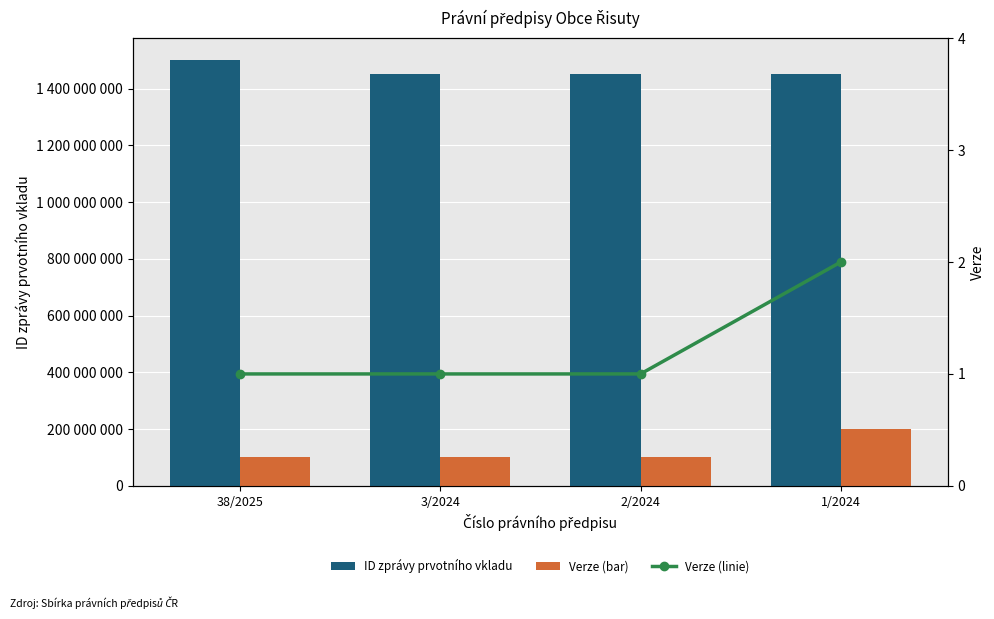

What is the approximate value of ID zprávy prvotního vkladu at 3/2024?

1453403252